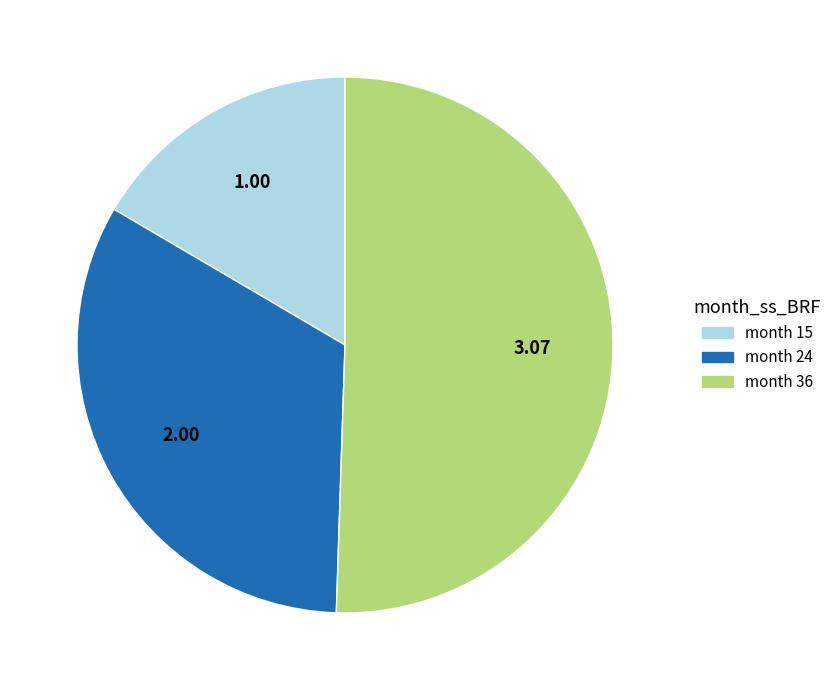

Combined, do month 15 and month 36 account for over 50%?

Yes